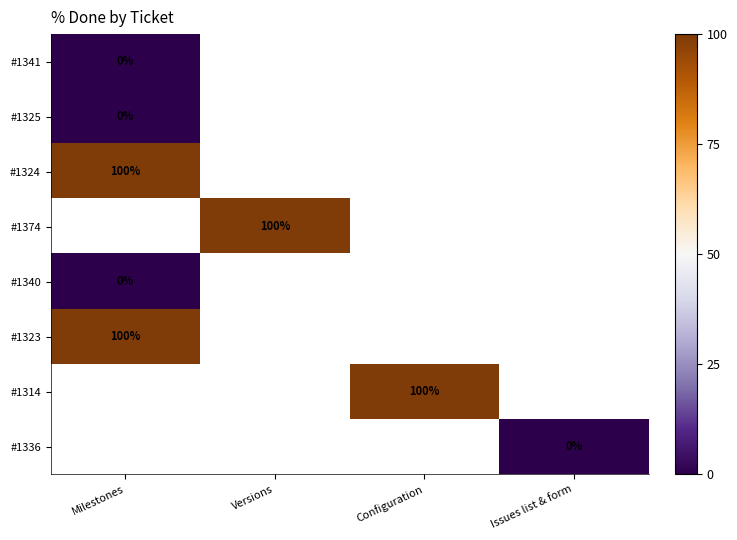

At which label is #1324 closest to 100?

Milestones